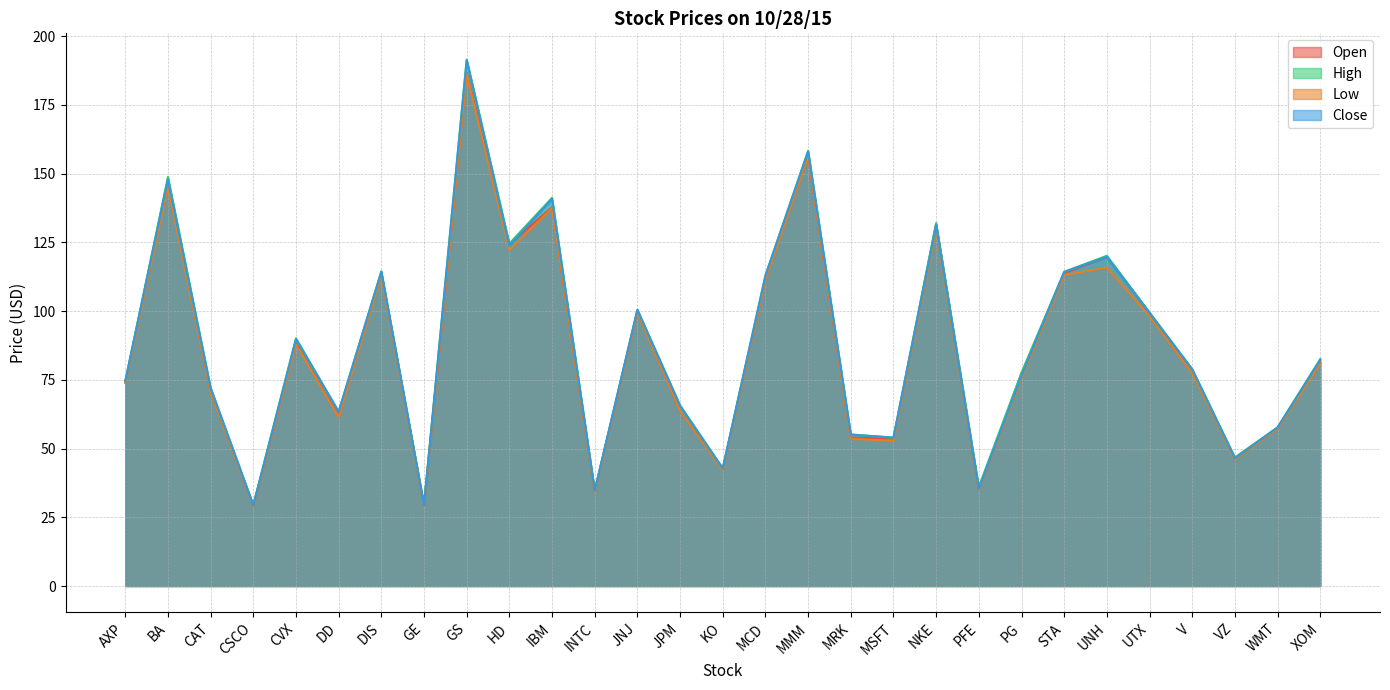

What is the difference between the maximum and minimum values in the Open series?

157.4